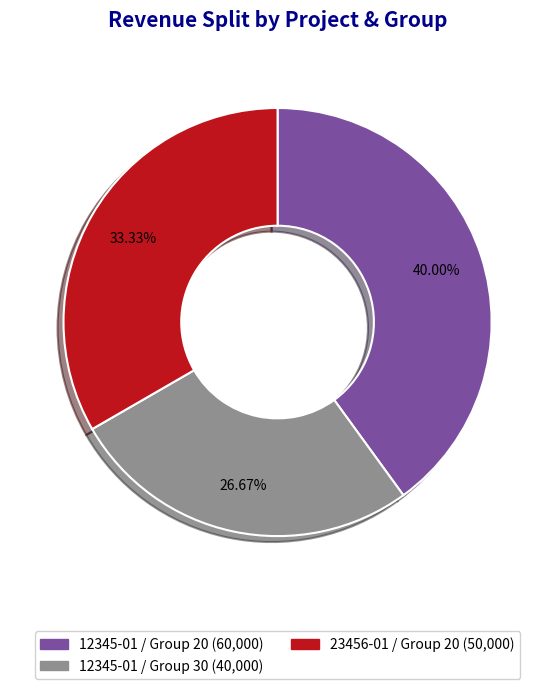

To the nearest percent, what is the average slice percentage?

33%